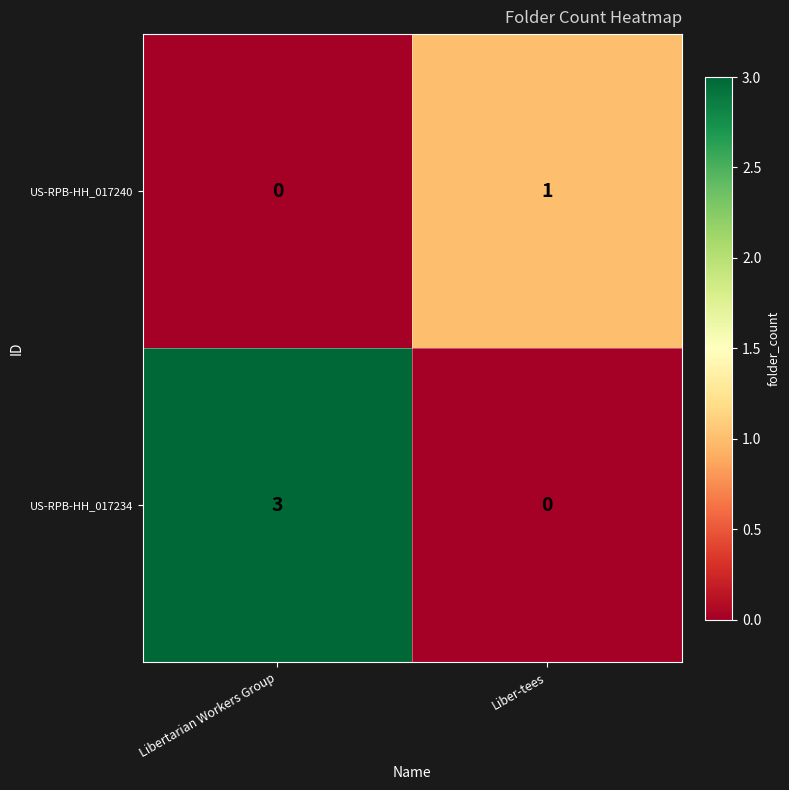

Reading left to right, list all the values displayed in this chart.

US-RPB-HH_017240: Libertarian Workers Group=0	Liber-tees=1
US-RPB-HH_017234: Libertarian Workers Group=3	Liber-tees=0